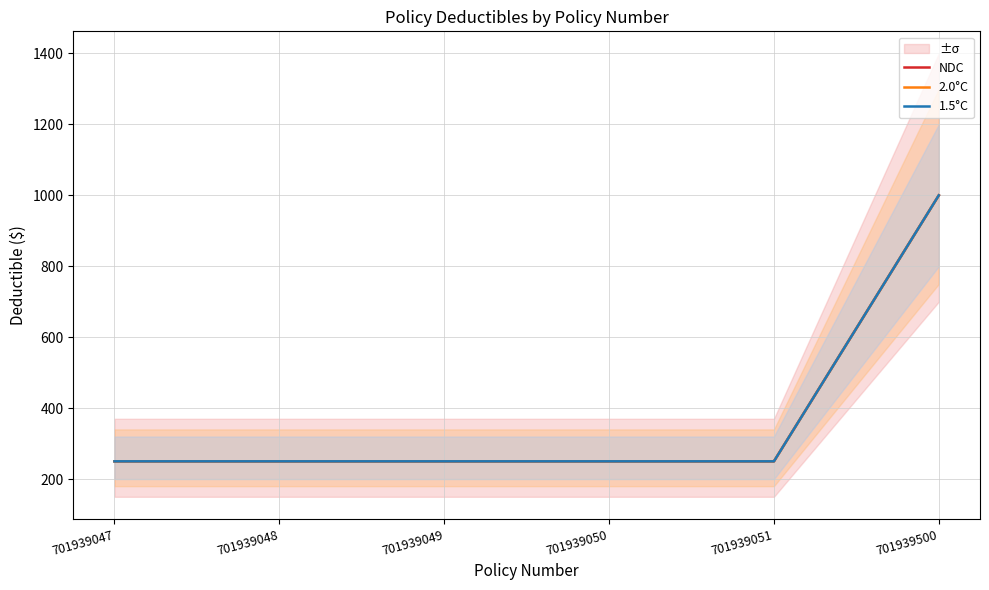

At which category is the sum across all series the highest?

701939500